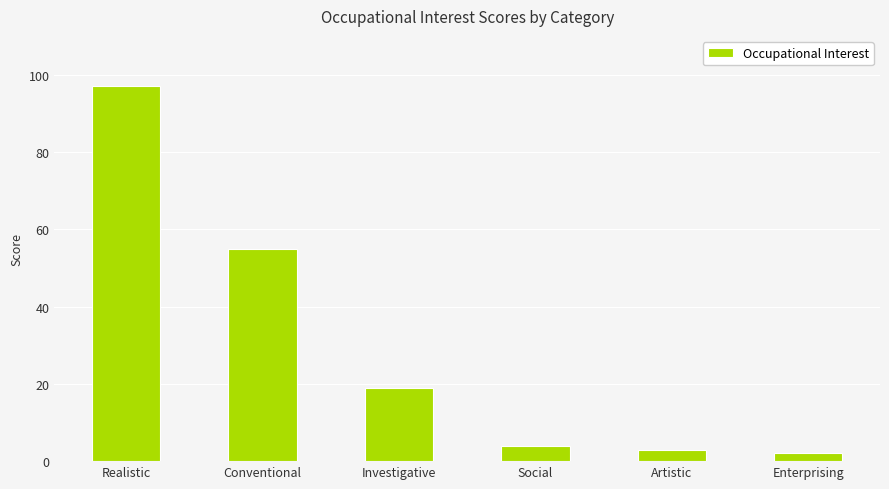

Which label corresponds to the smallest value in the chart?

Enterprising